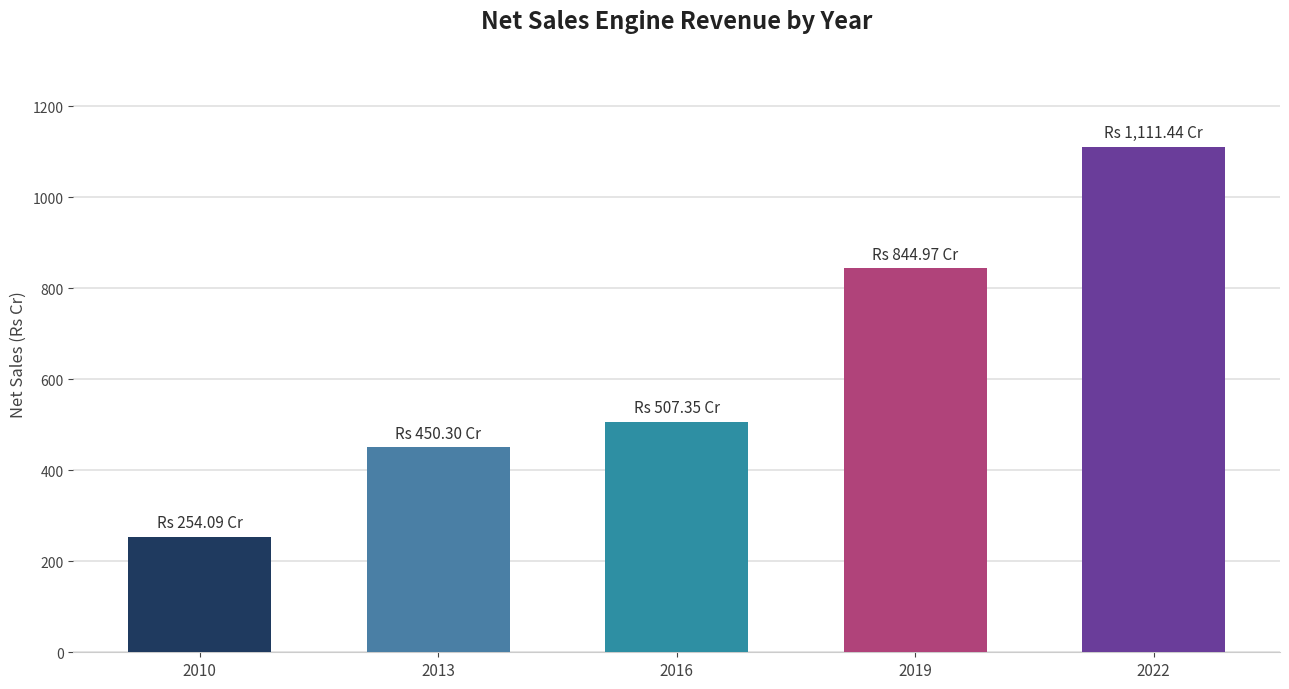

Where is the data nearest to the value 682?

2019